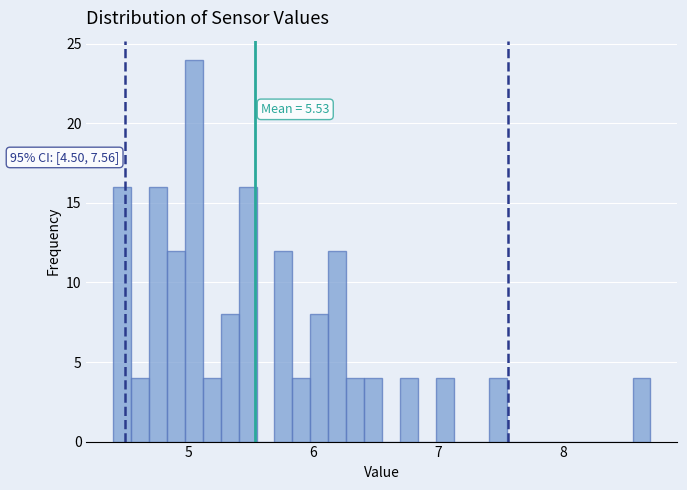

Around what value on the x-axis is the tallest bar? Give the approximate position of its centre, as read against the axis.

5.0